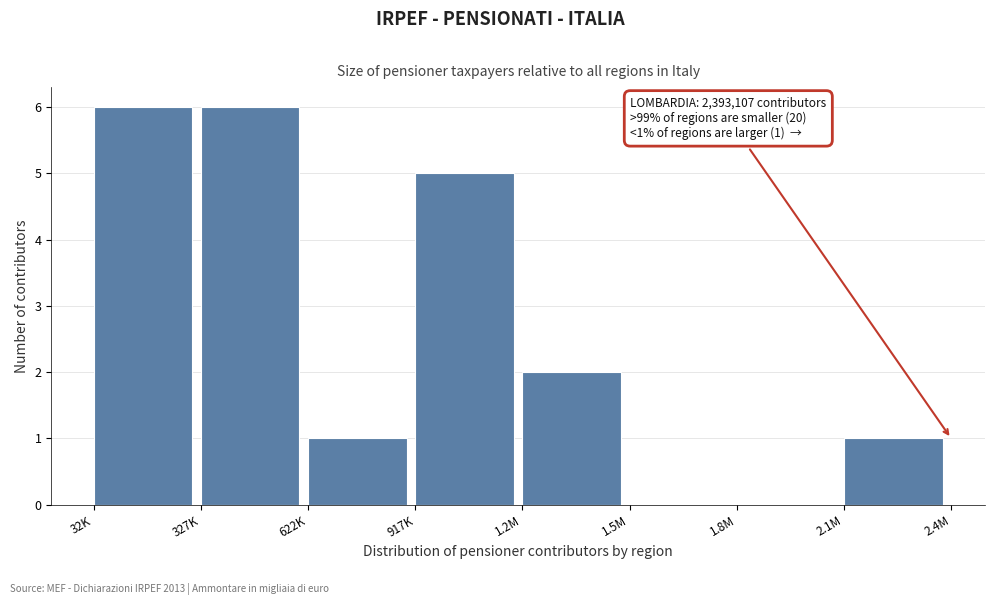

Reading left to right, list all the values displayed in this chart.

32K=6	327K=6	622K=1	917K=5	1.2M=2	1.5M=0	1.8M=0	2.1M=1